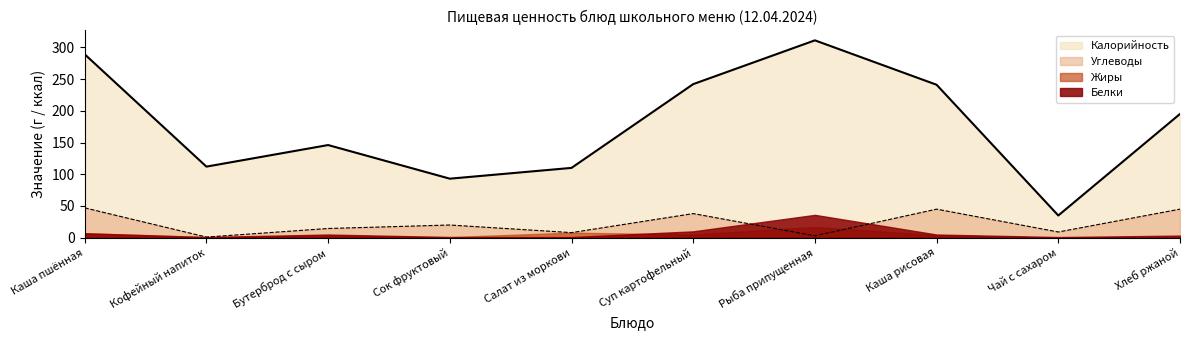

The value of Калорийность at Кофейный напиток is 112.0. True or false?

True